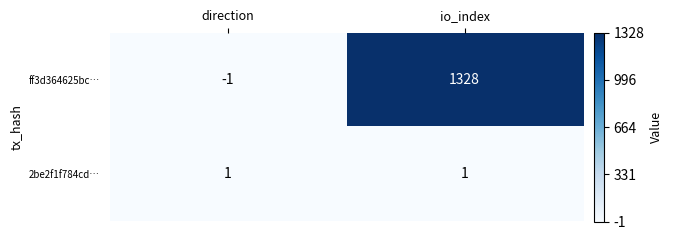

At which category is the sum across all series the highest?

io_index